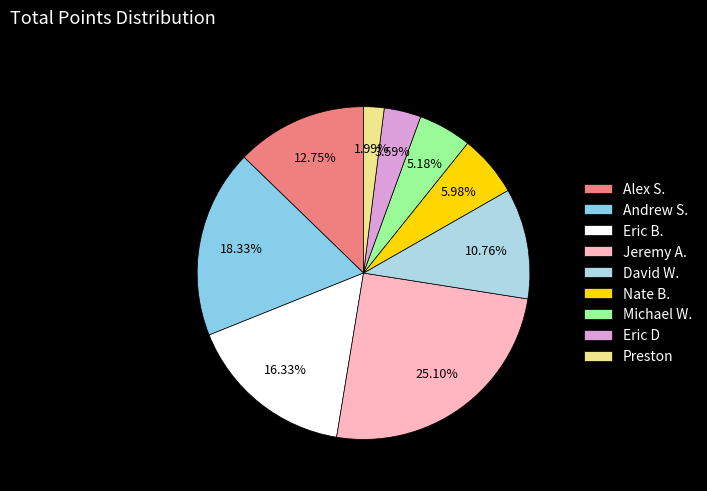

To the nearest percent, what portion does Eric D represent?

4%